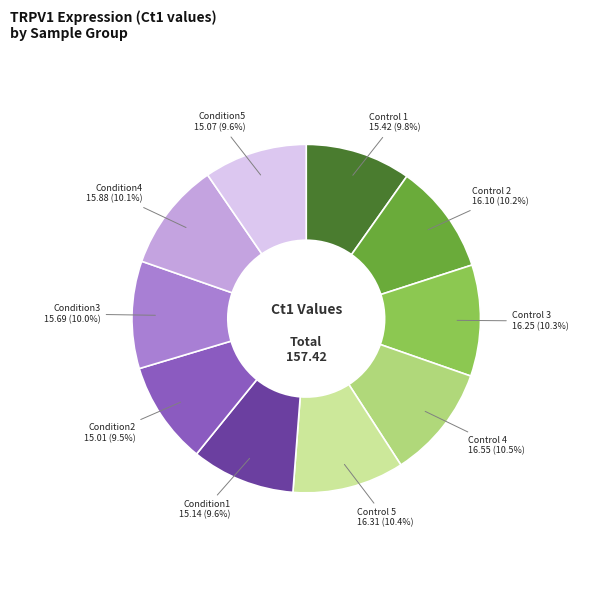

Does any single category account for the majority?

No